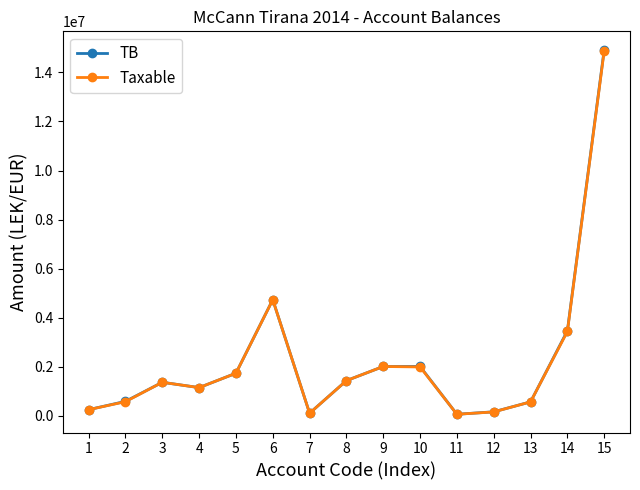

The value of Taxable at 15 is 20714799.2. True or false?

False